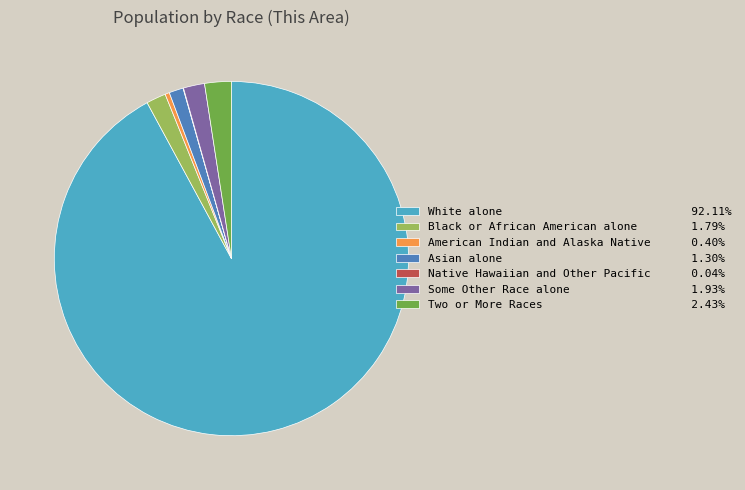

Is Black or African American alone 1.79% the majority of the pie?

No